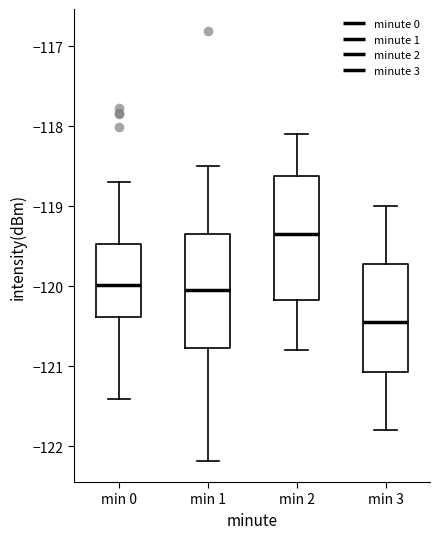

Which box is the tallest, from its lower edge to its upper edge?

min 2